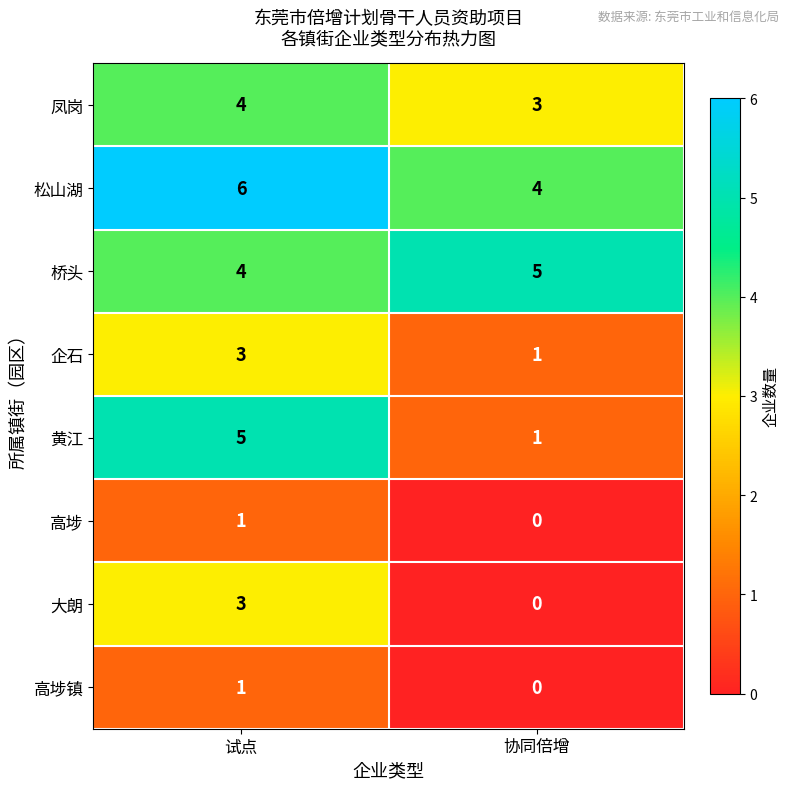

What is the sum of the 凤岗 values at 试点 and 协同倍增?

7